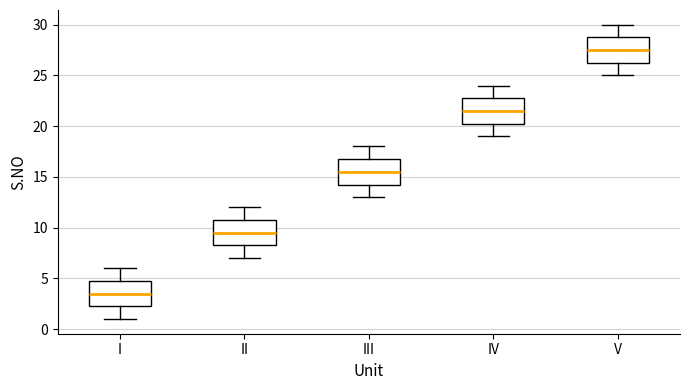

Where does the upper whisker of the box for II end on the y-axis? The values are not printed on the chart, so give them approximately, as read against the axis.

12.0